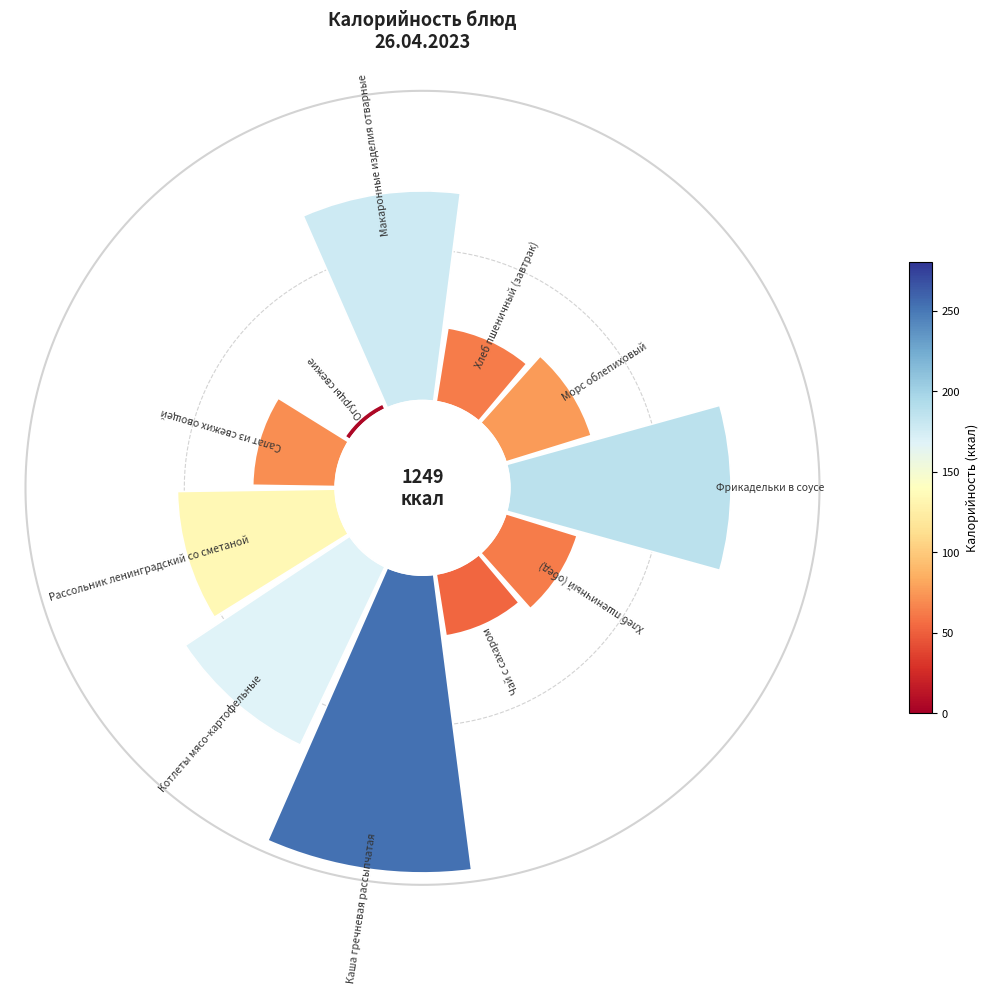

Rank the categories by value from highest to lowest.

Каша гречневая рассыпчатая, Фрикадельки в соусе, Макаронные изделия отварные, Котлеты мясо-картофельные, Рассольник ленинградский со сметаной, Морс облепиховый, Салат из свежих овощей, Хлеб пшеничный (завтрак), Хлеб пшеничный (обед), Чай с сахаром, Огурцы свежие